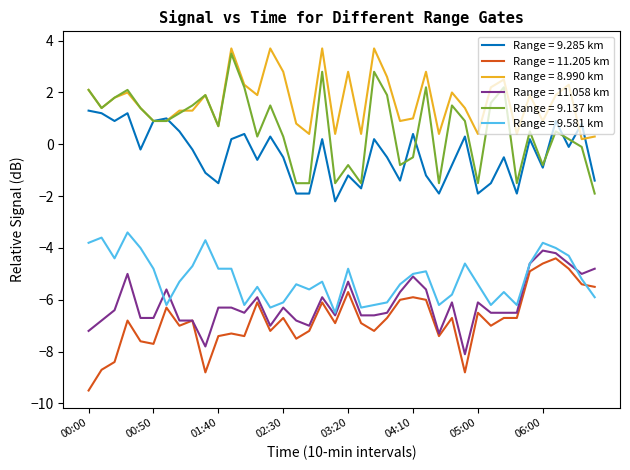

What is the greatest value displayed?

3.7